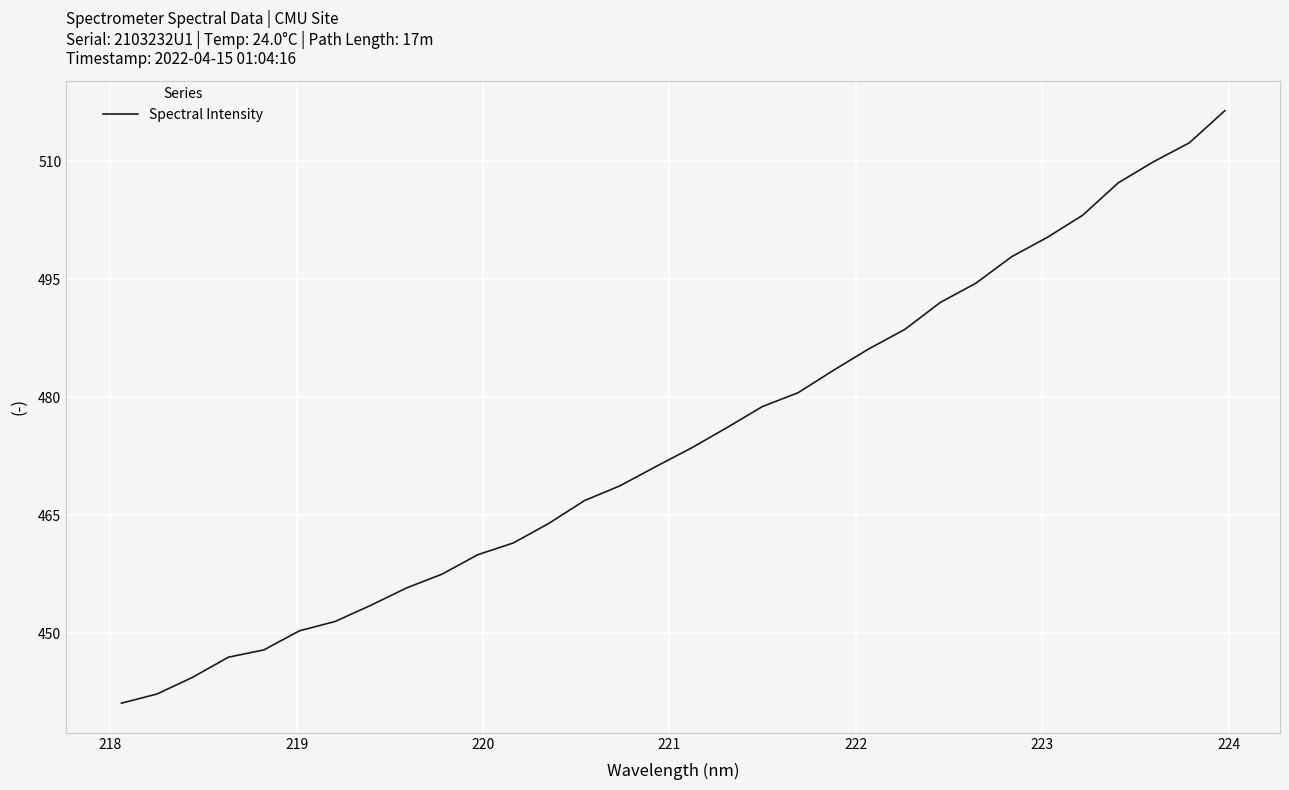

What is the greatest value displayed?

516.4